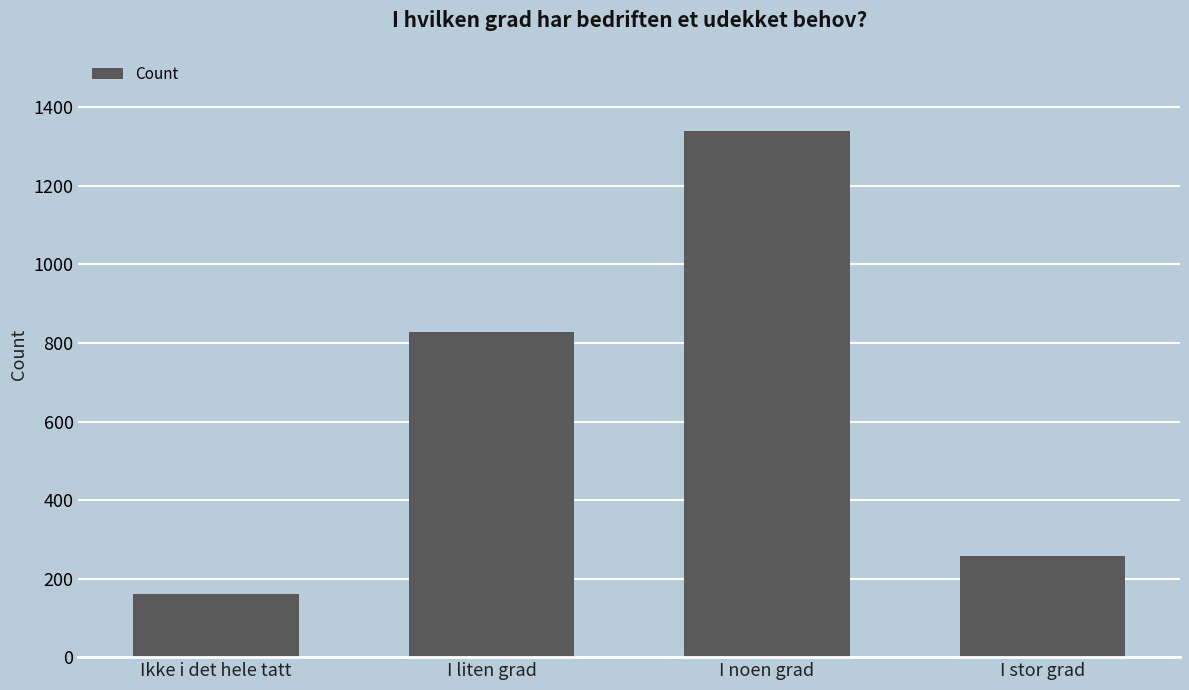

What is the difference between the values at I noen grad and I stor grad?

1082